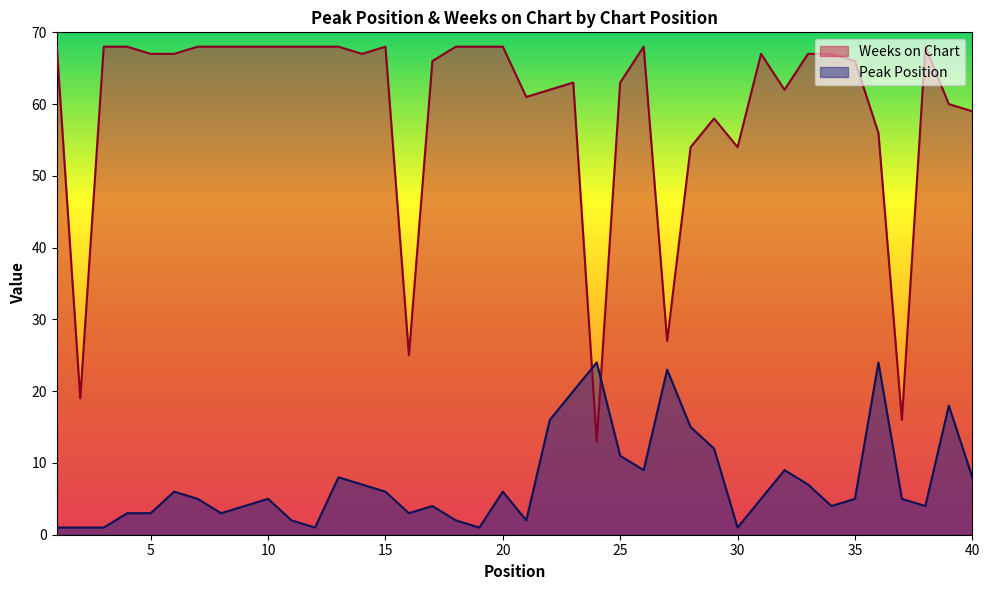

Count the number of categories in the chart.

40